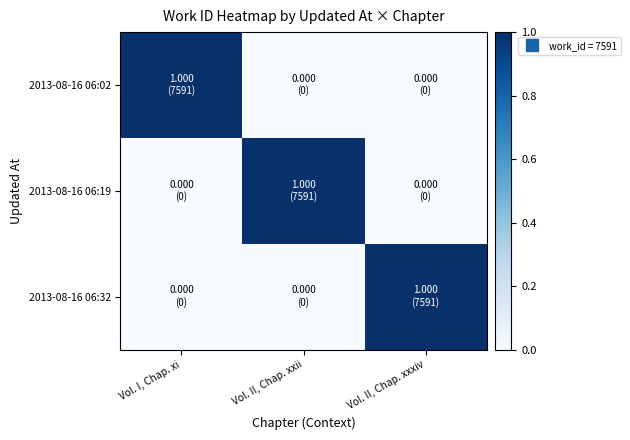

Which series has the widest spread of values?

2013-08-16 06:02